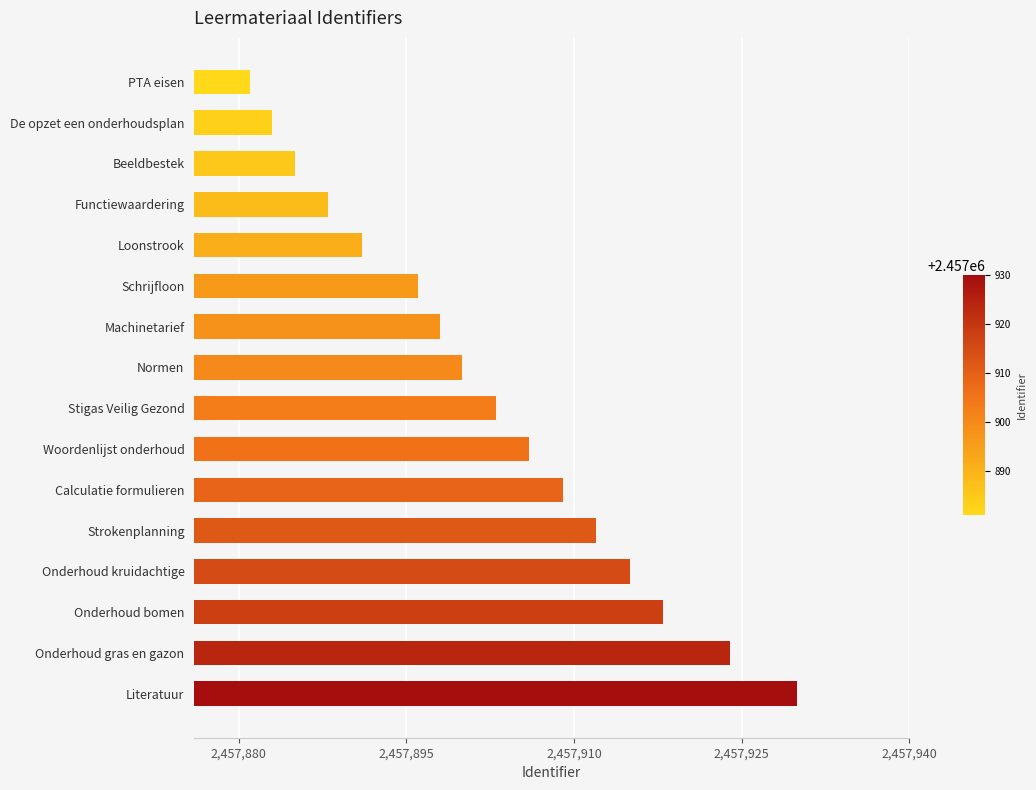

Rank the categories by value from lowest to highest.

PTA eisen, De opzet een onderhoudsplan, Beeldbestek, Functiewaardering, Loonstrook, Schrijfloon, Machinetarief, Normen, Stigas Veilig Gezond, Woordenlijst onderhoud, Calculatie formulieren, Strokenplanning, Onderhoud kruidachtige, Onderhoud bomen, Onderhoud gras en gazon, Literatuur